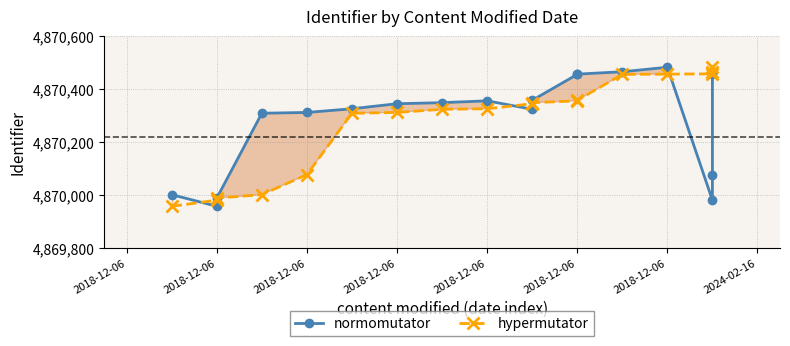

What is the value of the hypermutator point at the 15th from the left?

4870457